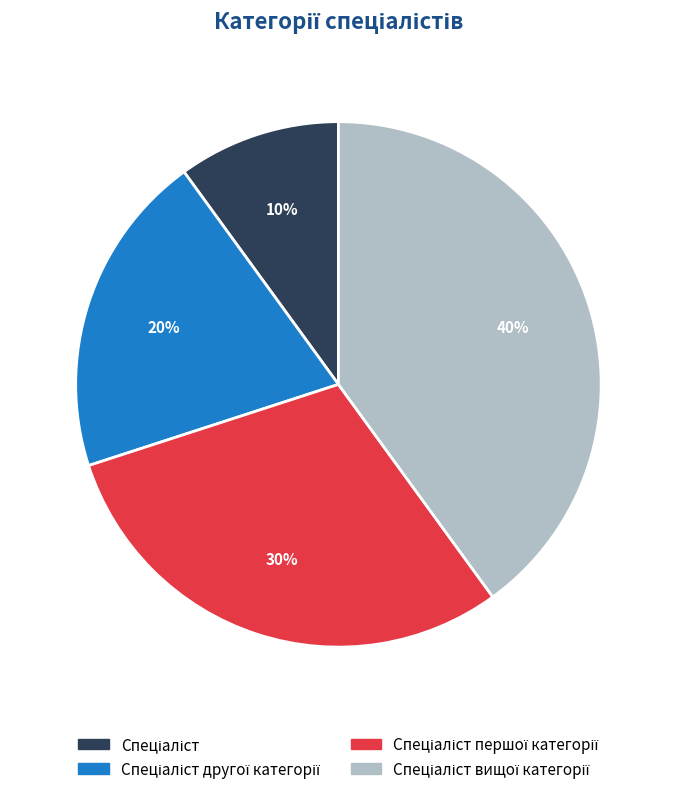

Does any single category account for the majority?

No